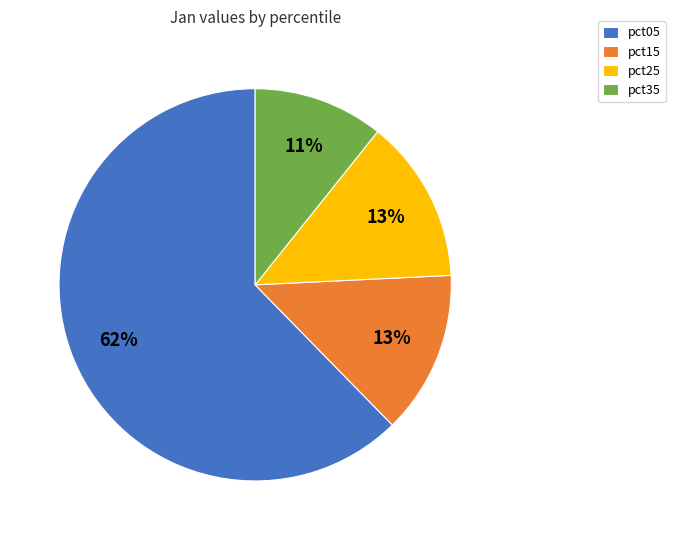

What is the largest slice in the pie chart?

pct05